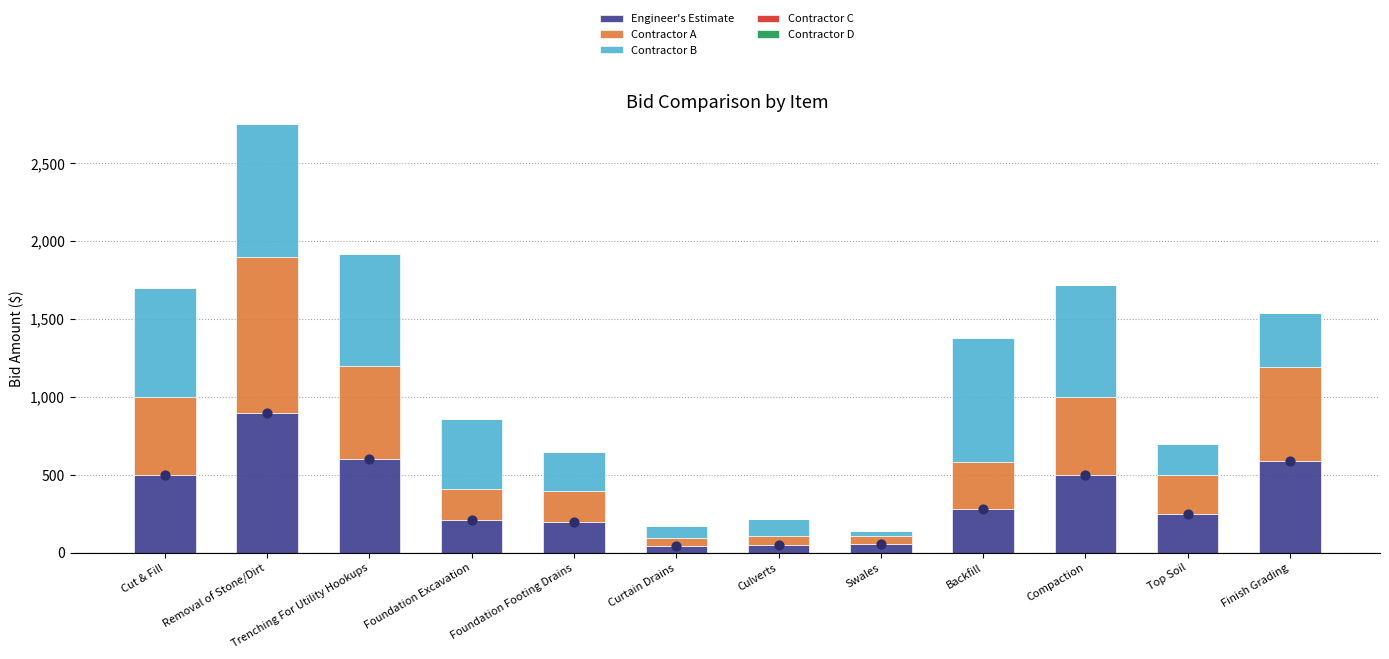

Which series contains the lowest Y value?

Contractor C